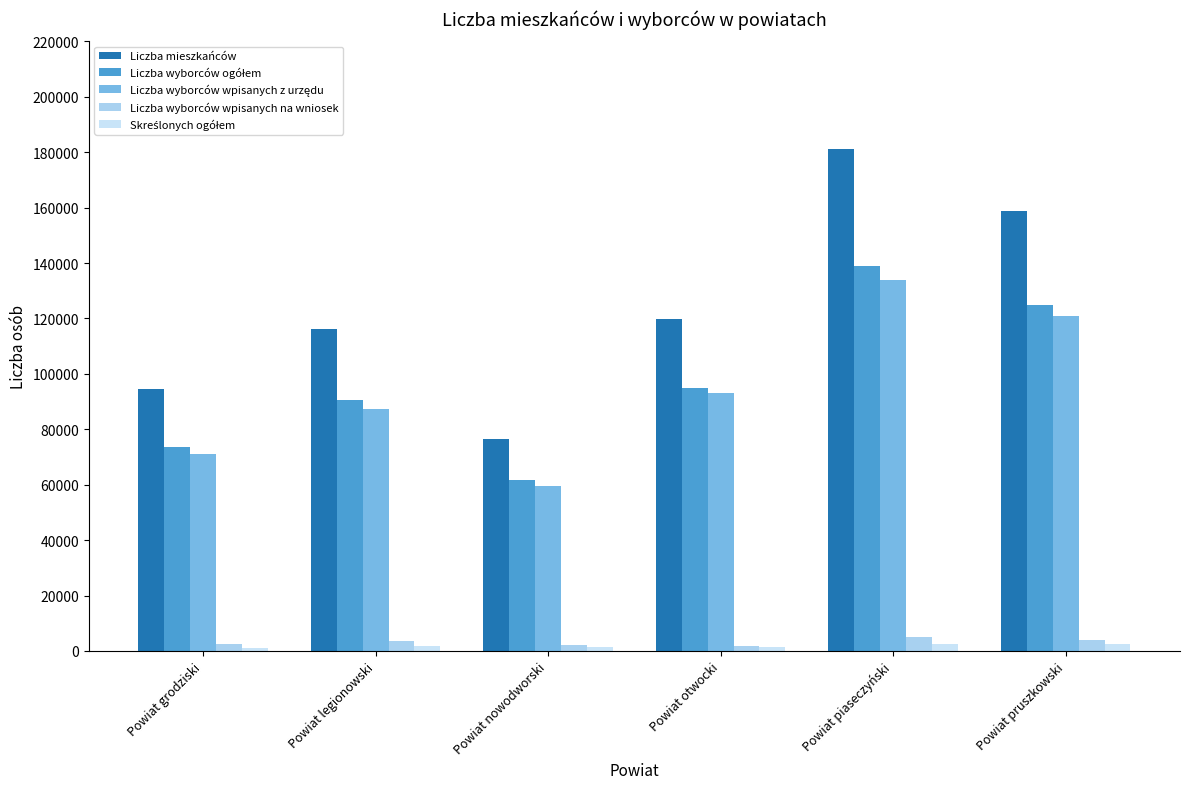

How many data points in Liczba mieszkańców are less than 119682?

3